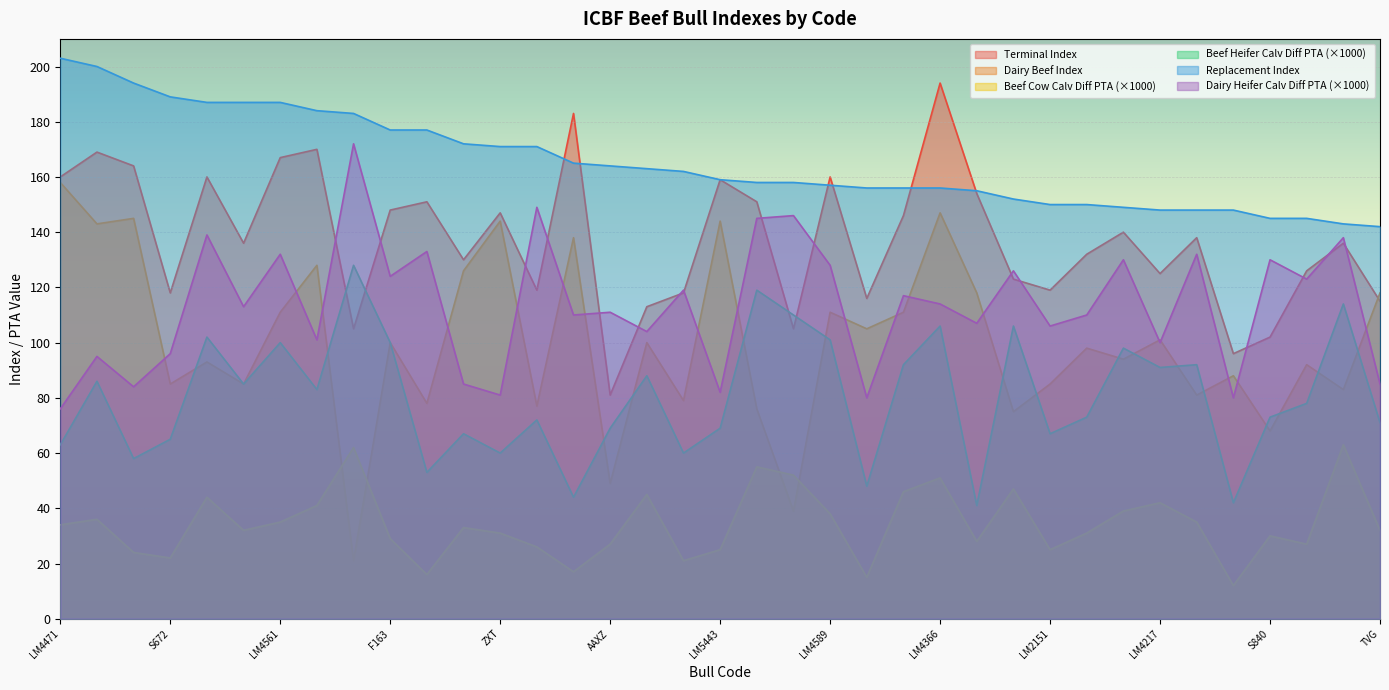

The value of Replacement Index at TVG is 98. True or false?

False